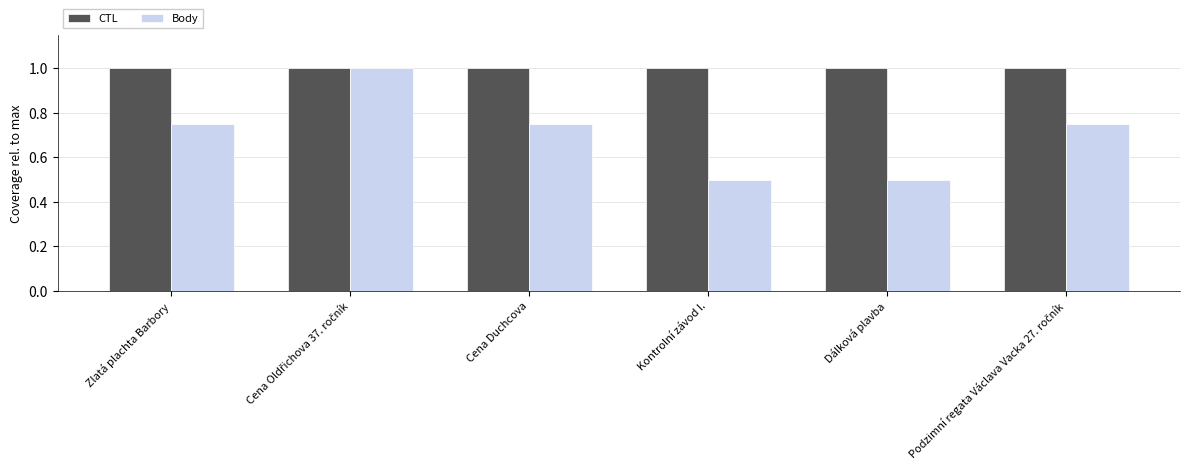

At how many categories does at least one series exceed 0?

6